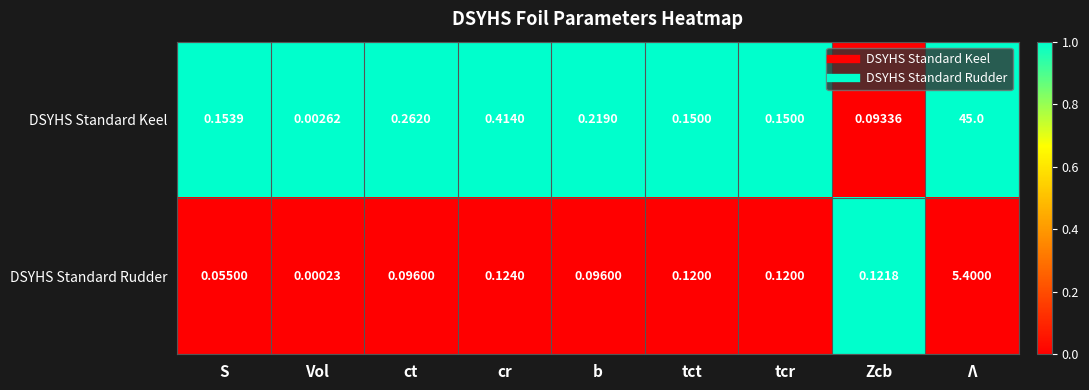

What is the spread (max minus min) of values at Λ?

39.6